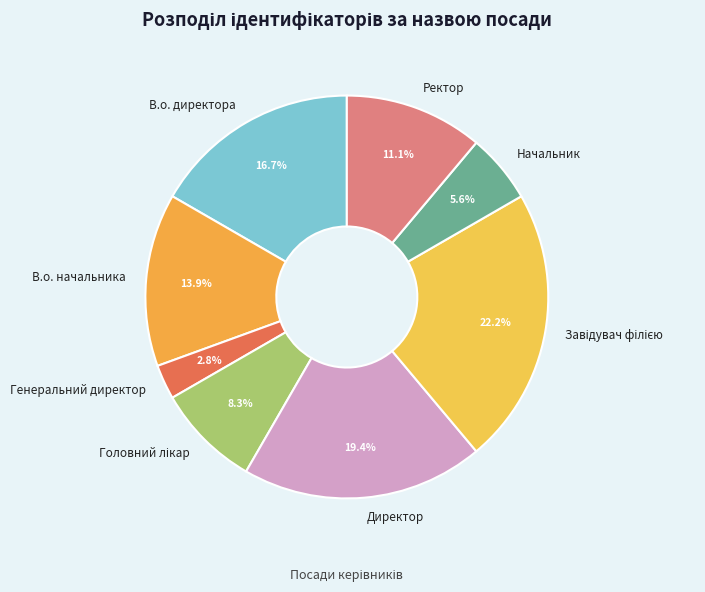

How much of the chart is everything except Ректор?

88.9%